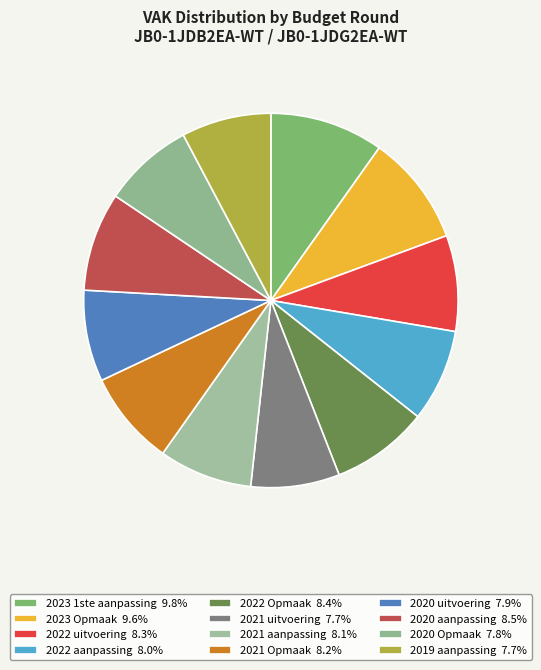

What is the largest slice in the pie chart?

2023 1ste aanpassing